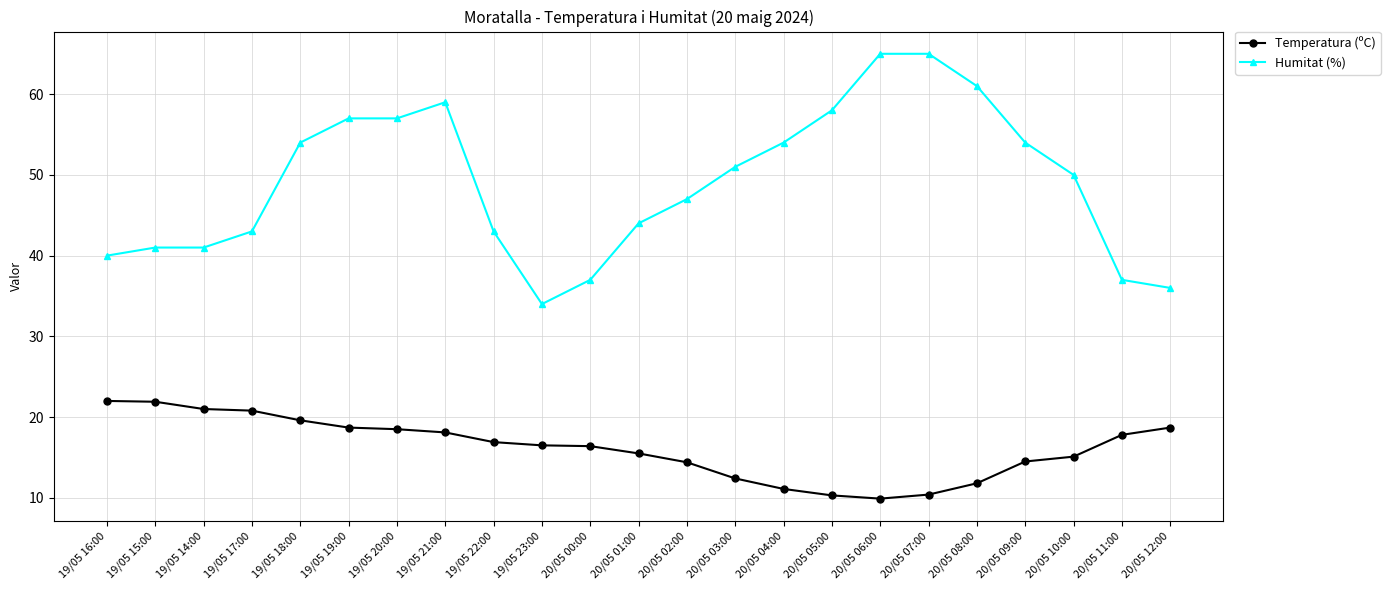

What is the label of the 10th point from the left?

19/05 23:00